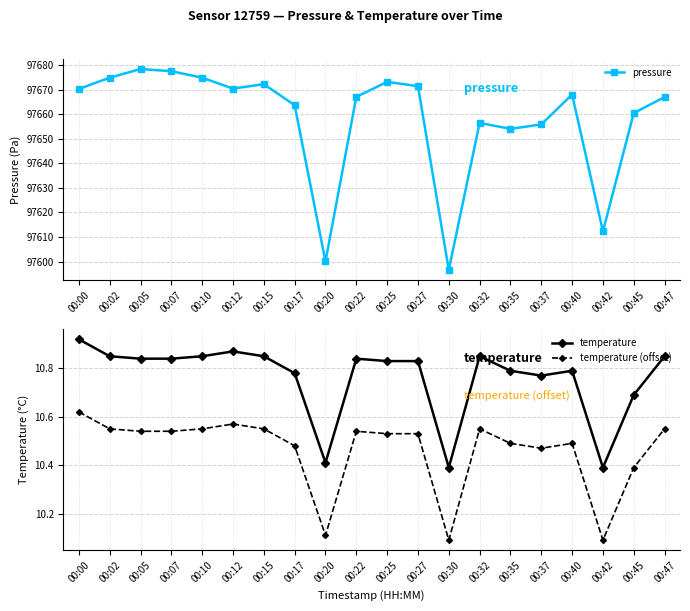

What are all the series names shown in the legend?

pressure, temperature, temperature (offset)